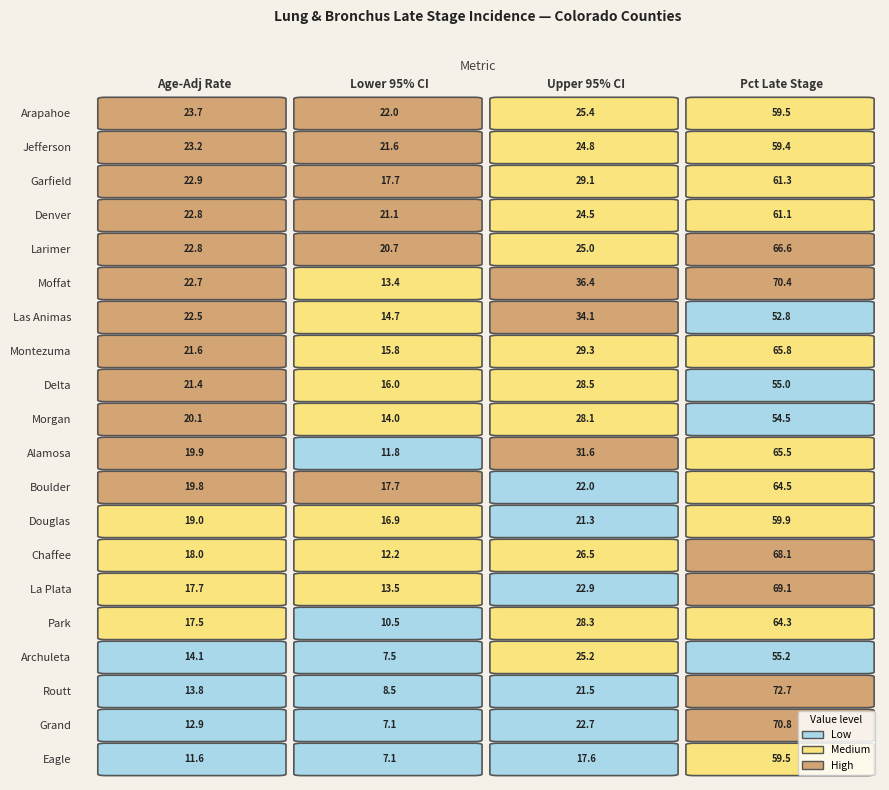

Reading left to right, extract all data points from this chart.

Eagle: 11.6	7.1	17.6	59.5
Grand: 12.9	7.1	22.7	70.8
Routt: 13.8	8.5	21.5	72.7
Archuleta: 14.1	7.5	25.2	55.2
Park: 17.5	10.5	28.3	64.3
La Plata: 17.7	13.5	22.9	69.1
Chaffee: 18.0	12.2	26.5	68.1
Douglas: 19.0	16.9	21.3	59.9
Boulder: 19.8	17.7	22.0	64.5
Alamosa: 19.9	11.8	31.6	65.5
Morgan: 20.1	14.0	28.1	54.5
Delta: 21.4	16.0	28.5	55.0
Montezuma: 21.6	15.8	29.3	65.8
Las Animas: 22.5	14.7	34.1	52.8
Moffat: 22.7	13.4	36.4	70.4
Larimer: 22.8	20.7	25.0	66.6
Denver: 22.8	21.1	24.5	61.1
Garfield: 22.9	17.7	29.1	61.3
Jefferson: 23.2	21.6	24.8	59.4
Arapahoe: 23.7	22.0	25.4	59.5